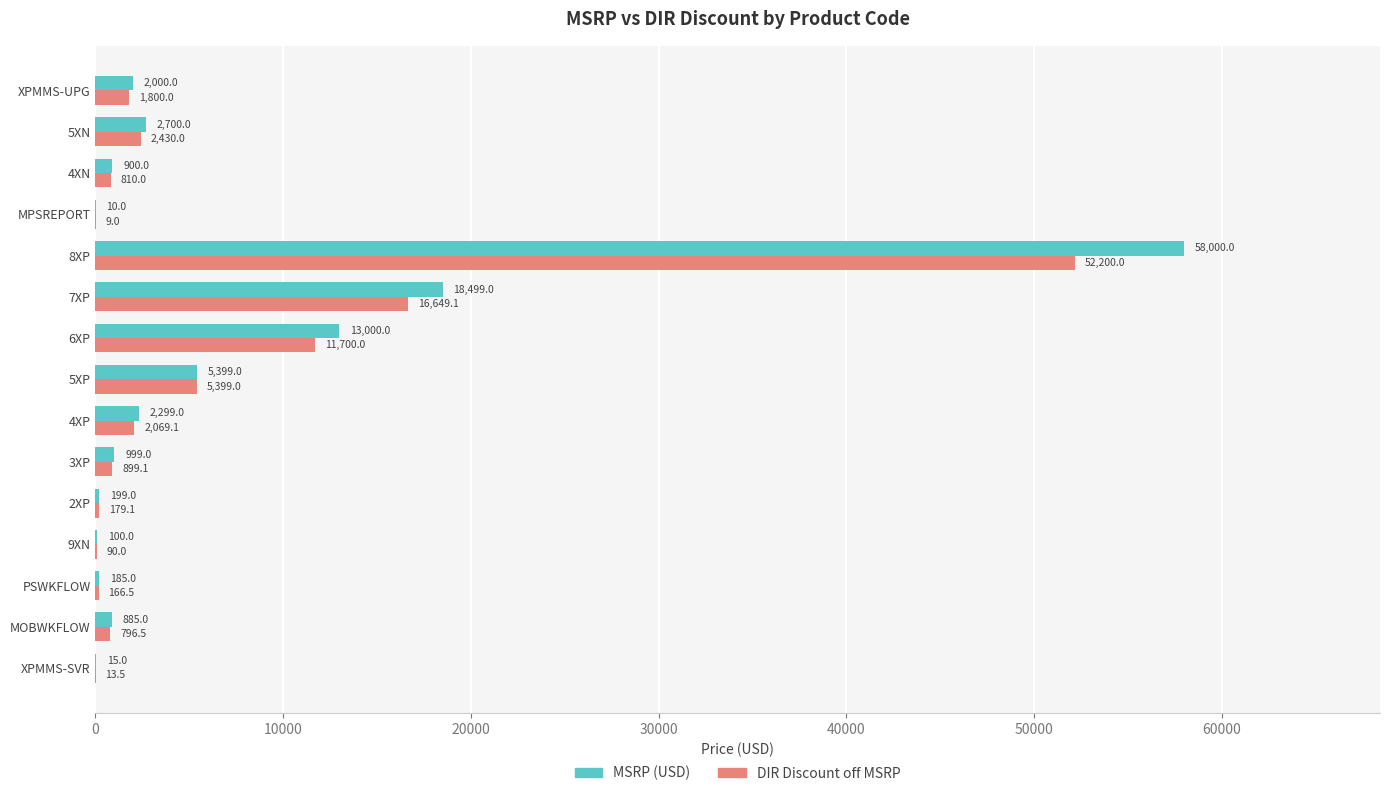

At which category is the sum across all series the highest?

8XP